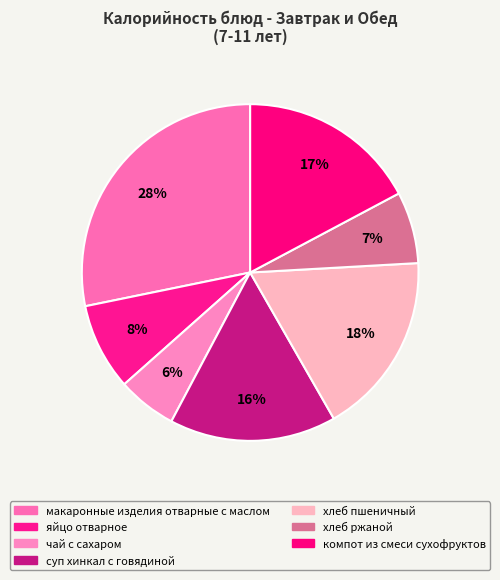

Count the number of slices in the pie.

7